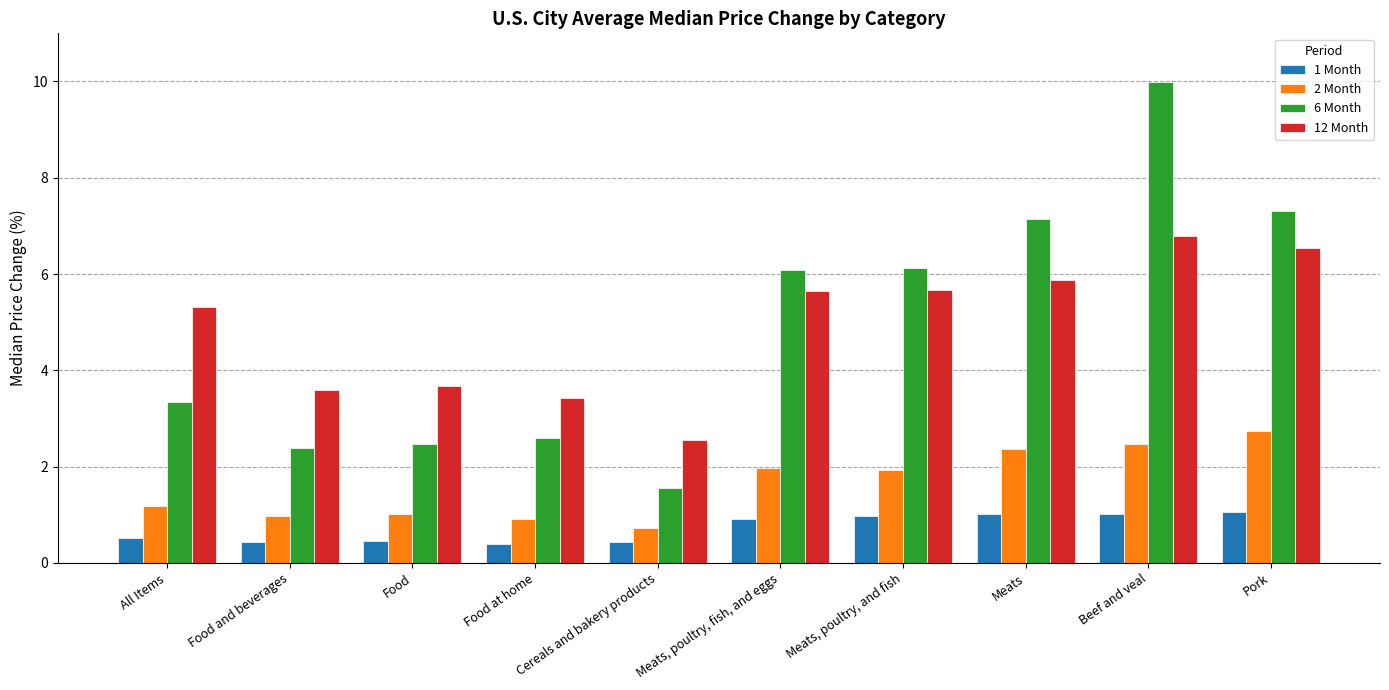

How many values in the 6 Month series are below 6?

5